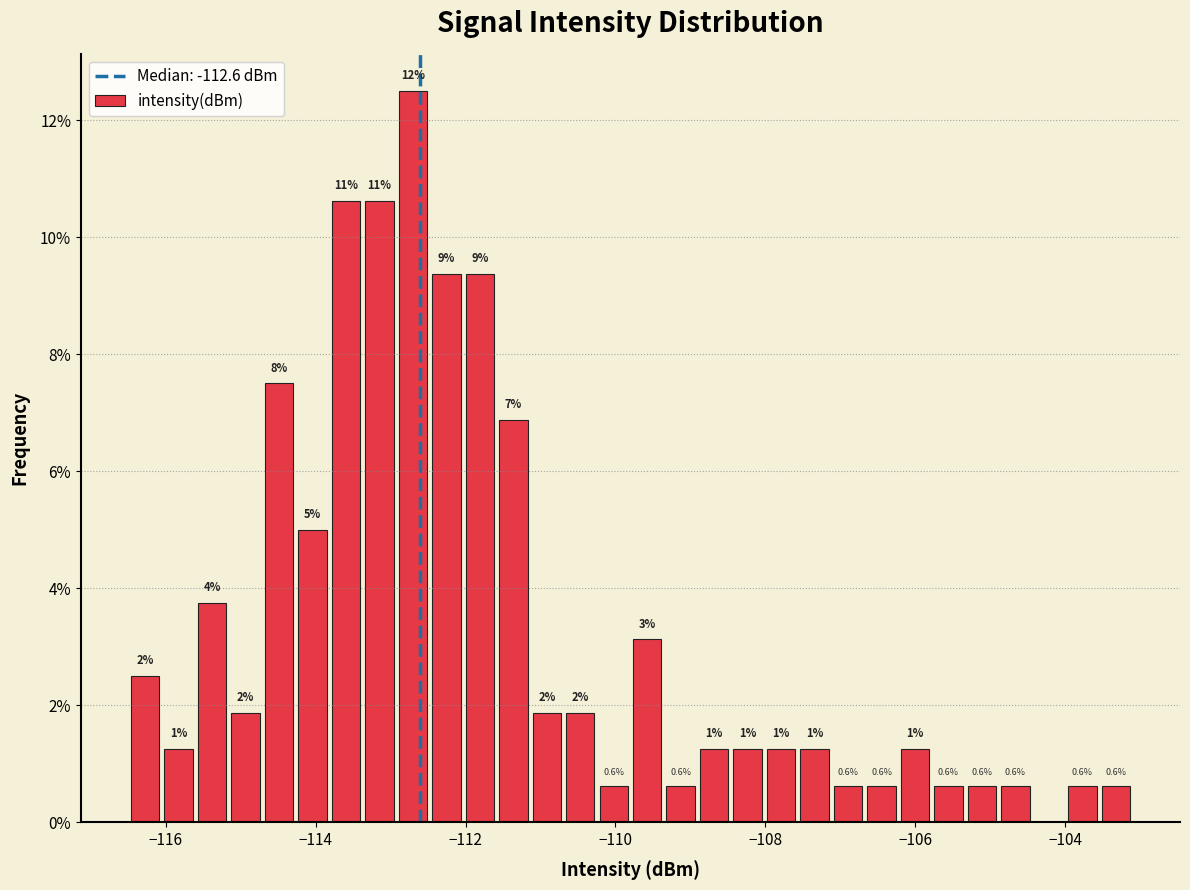

Around what value on the x-axis is the tallest bar? Give the approximate position of its centre, as read against the axis.

-112.8